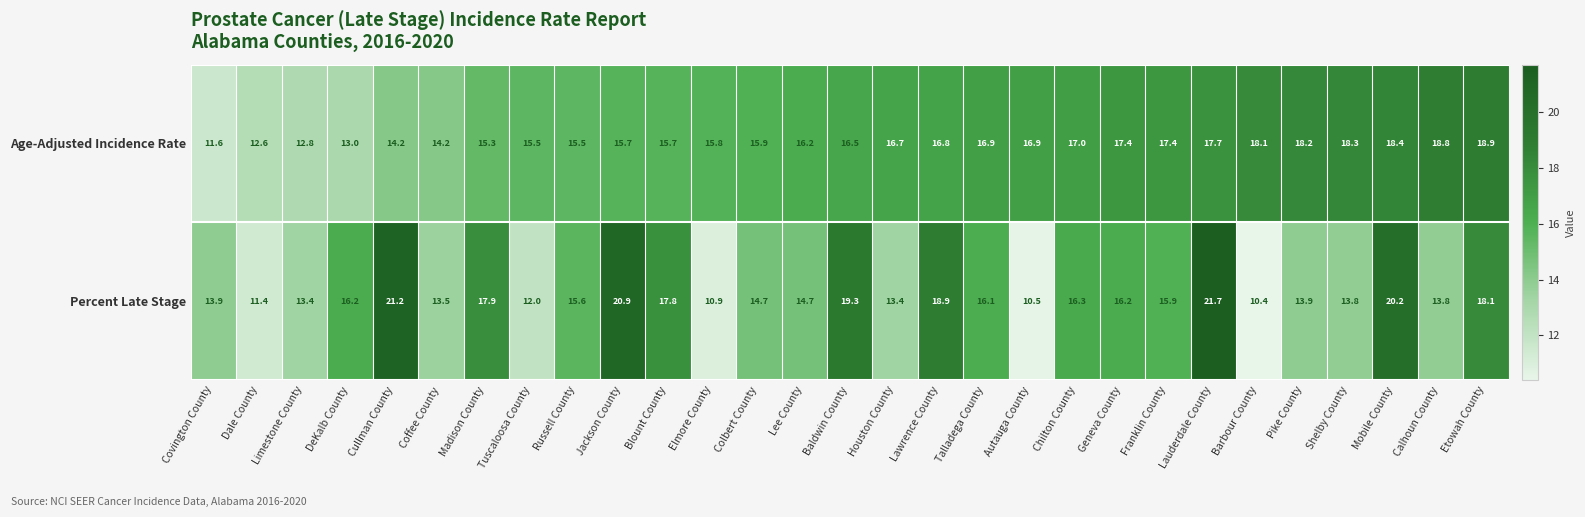

What is the difference between the highest and lowest values at Talladega County?

0.8